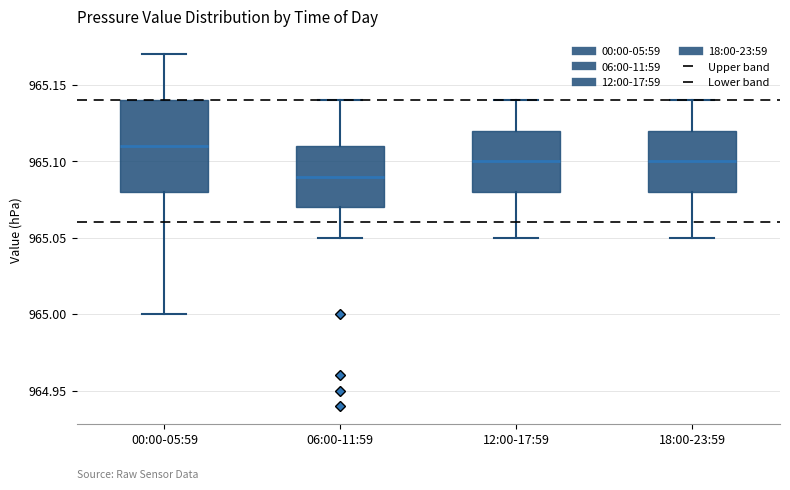

Reading left to right, read every box against the y-axis: the position of its median line, the range the box covers, and the ends of its whiskers. The values are not printed on the chart, so give them approximately, as read against the axis.

00:00-05:59: median 965.11, box 965.08 to 965.14, whiskers 965.00 to 965.17
06:00-11:59: median 965.09, box 965.07 to 965.11, whiskers 965.05 to 965.14
12:00-17:59: median 965.10, box 965.08 to 965.12, whiskers 965.05 to 965.14
18:00-23:59: median 965.10, box 965.08 to 965.12, whiskers 965.05 to 965.14